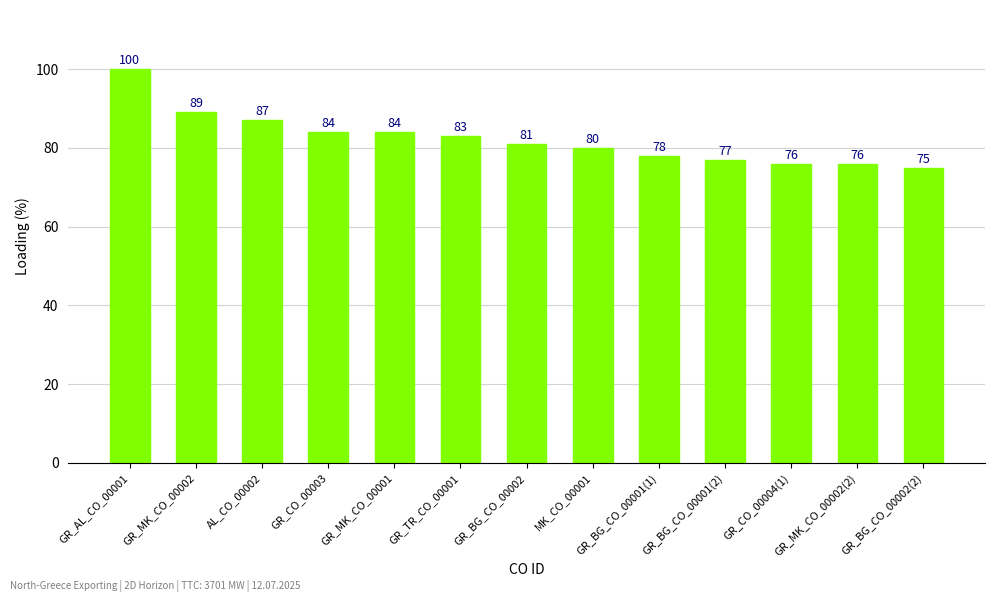

Between GR_AL_CO_00001 and GR_BG_CO_00001(1), which is larger?

GR_AL_CO_00001